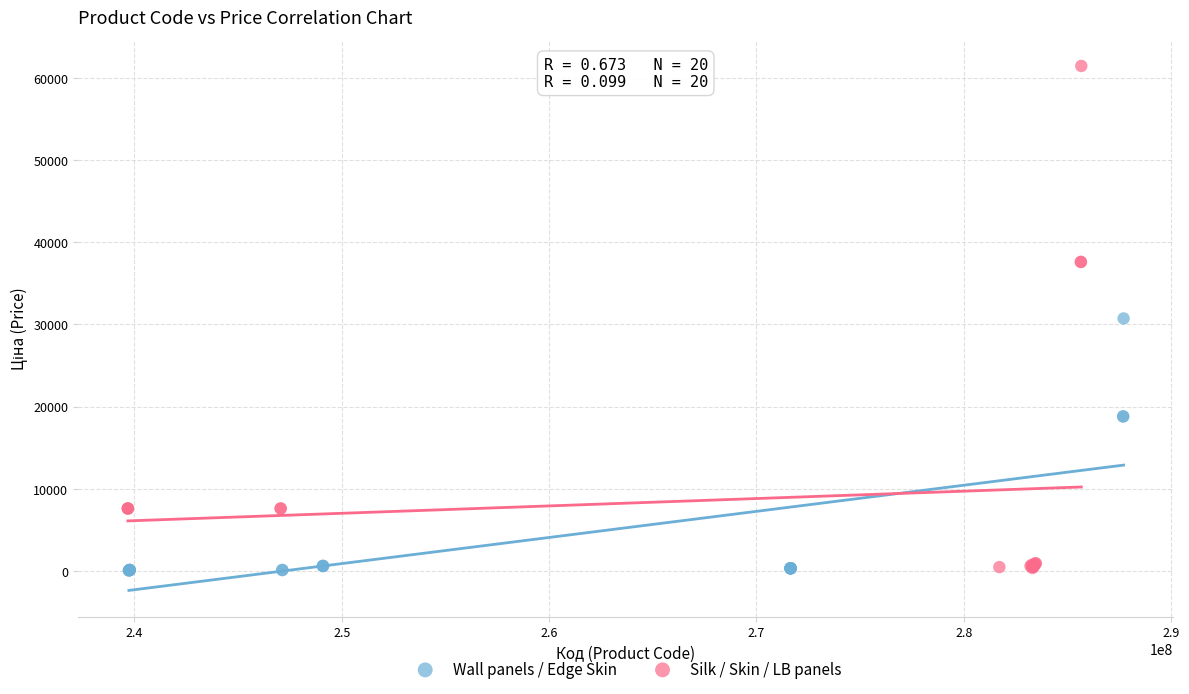

Which series has the widest spread of Y values?

Silk / Skin / LB panels